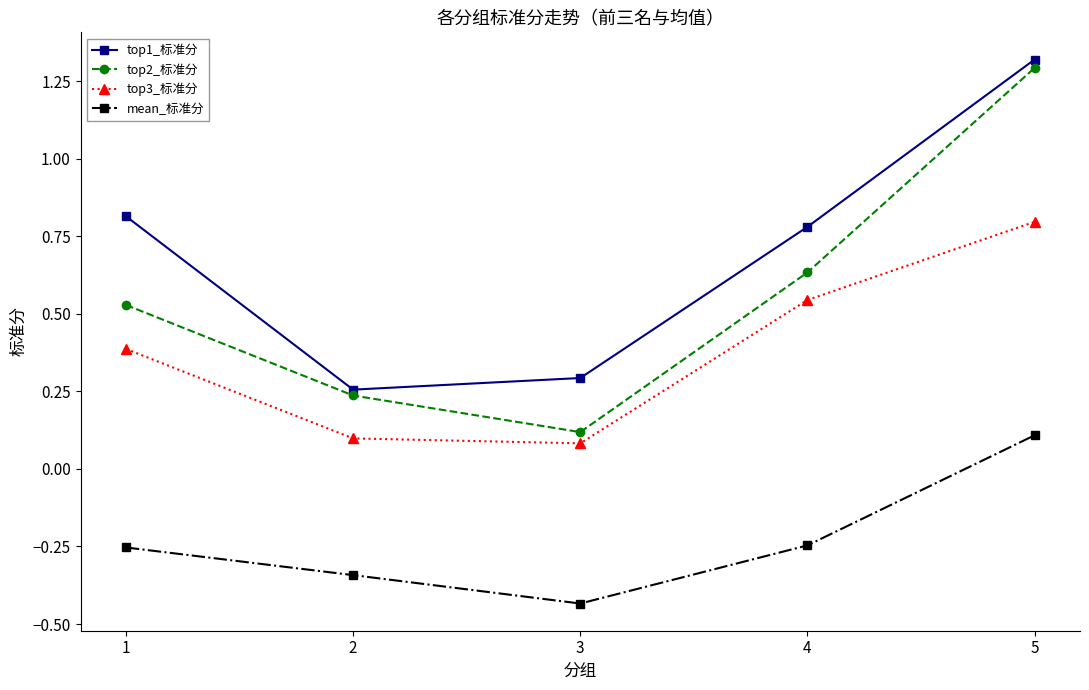

At 5, list the series in order from largest to smallest.

top1_标准分, top2_标准分, top3_标准分, mean_标准分